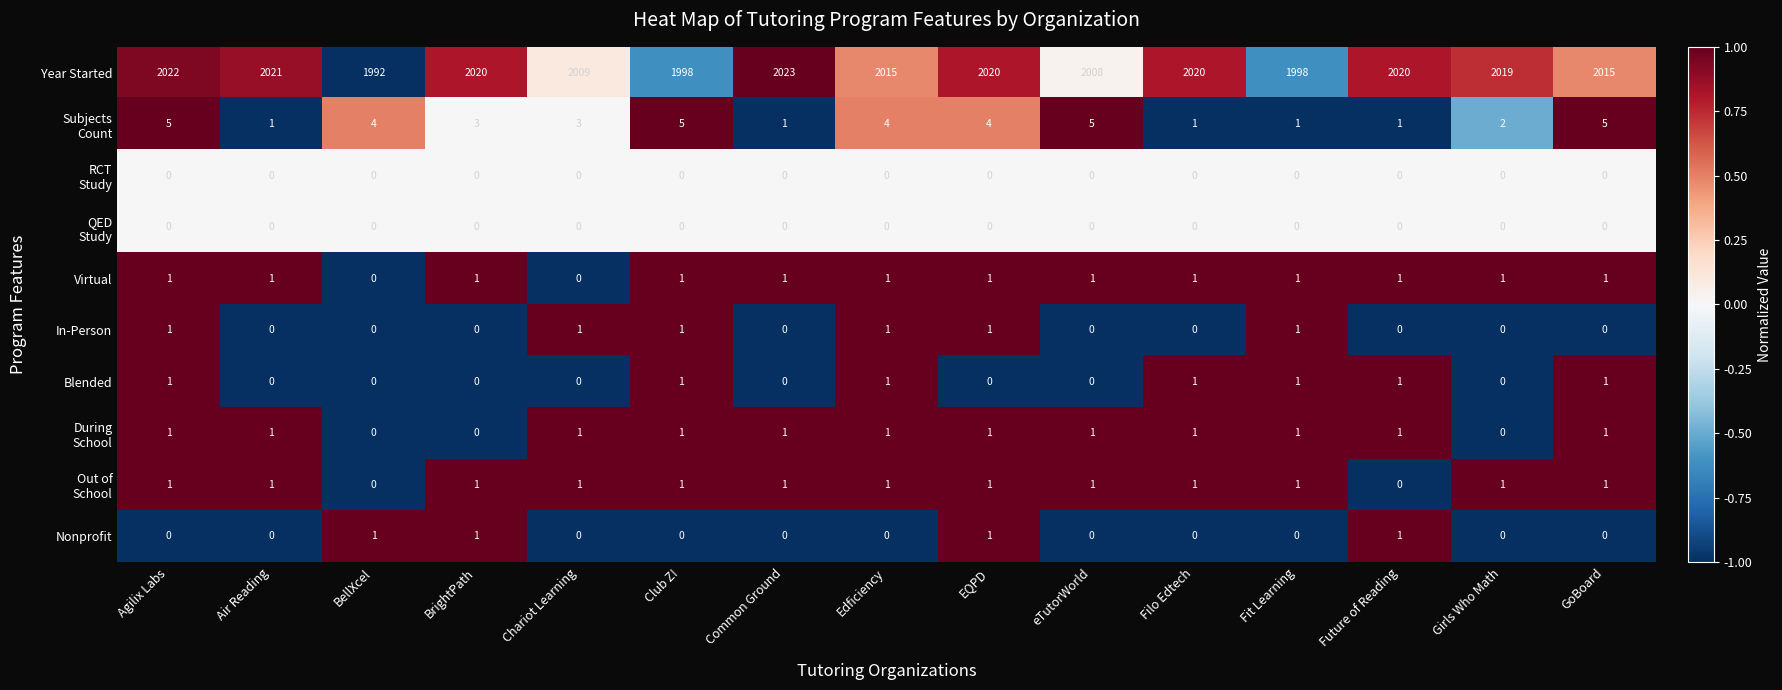

True or false: Blended has a value of 0 at Girls Who Math.

True